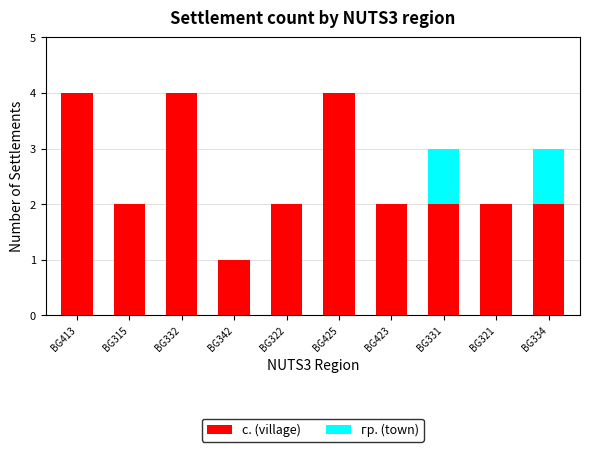

True or false: с. (village) has a value of 2 at BG413.

False